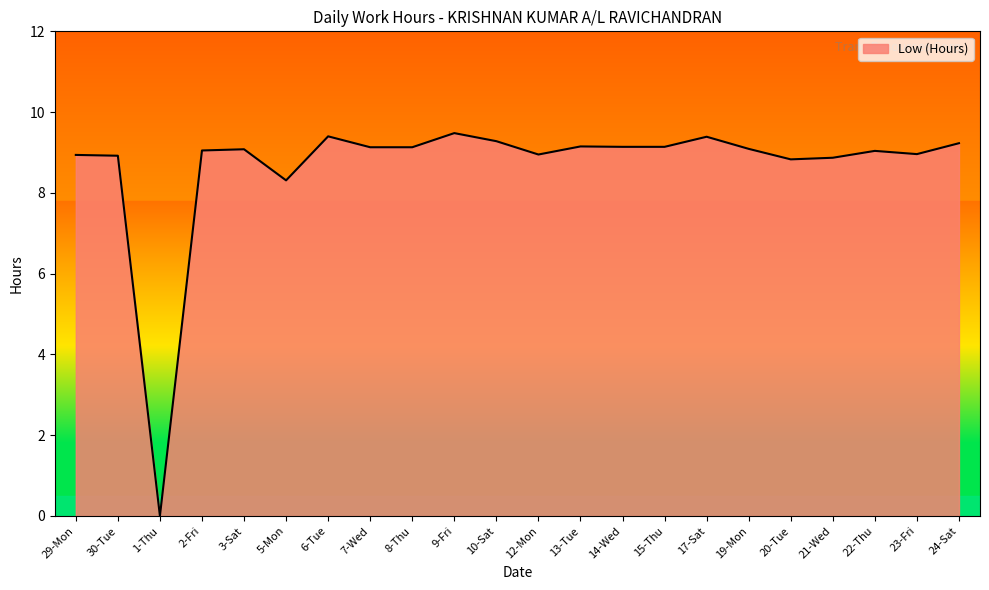

How many lines are shown in the chart?

1